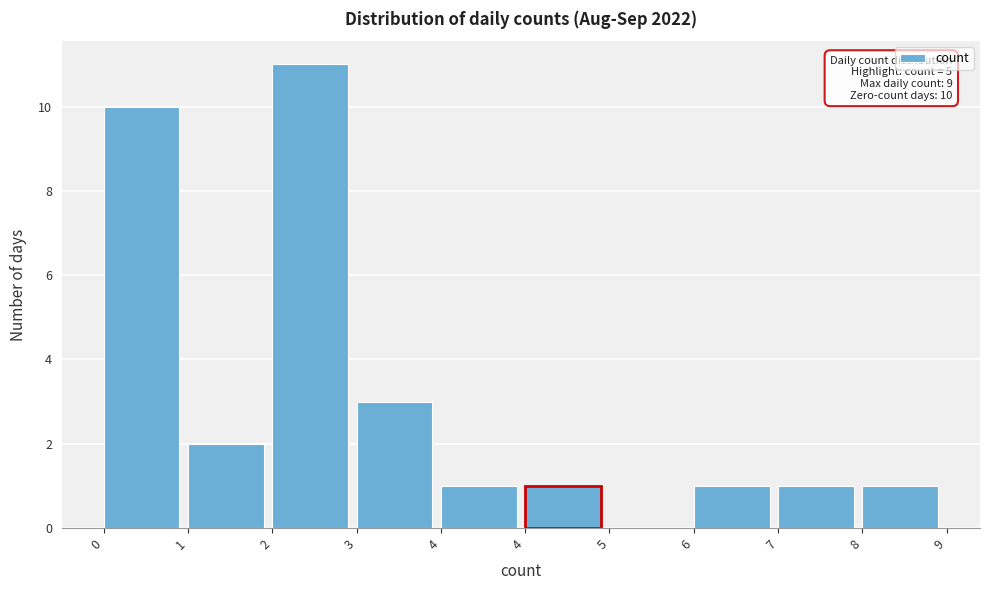

Count the number of data series in this chart.

1